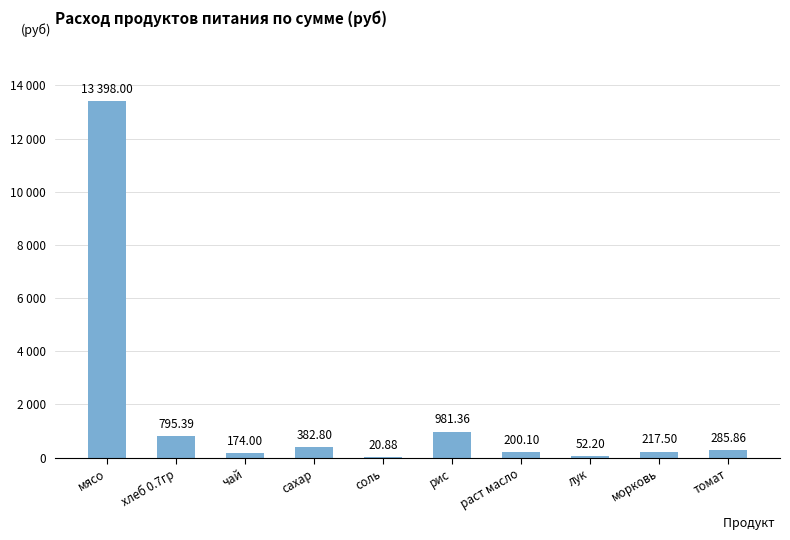

What is the label of the 2nd bar from the left?

хлеб 0.7гр